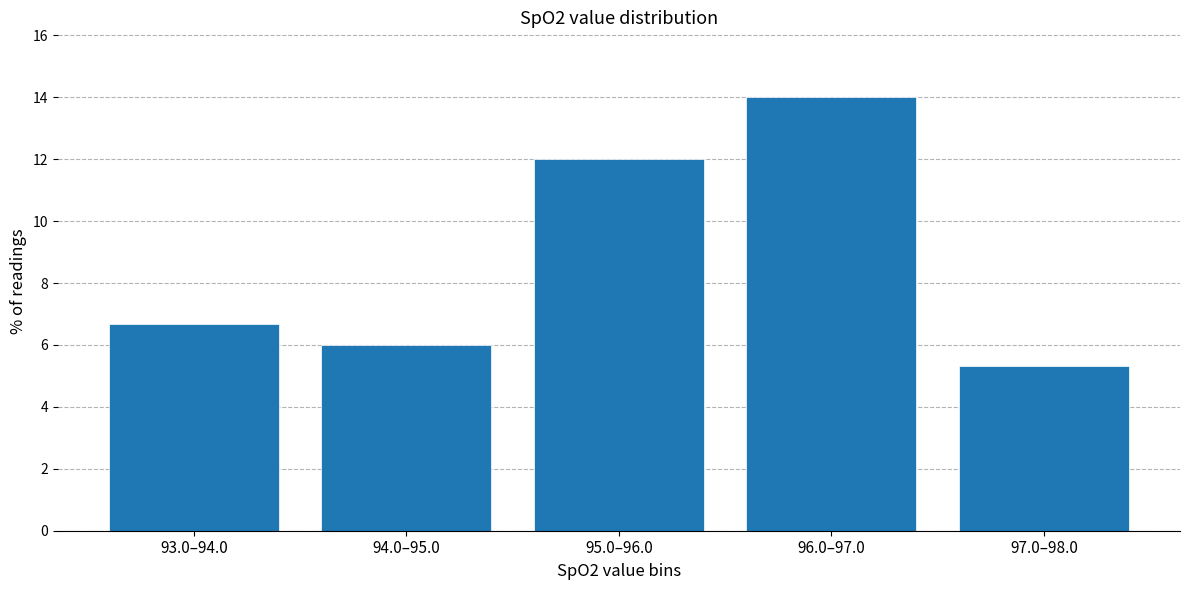

Reading left to right, extract all data points from this chart.

93.0–94.0=6.7	94.0–95.0=6.0	95.0–96.0=12.0	96.0–97.0=14.0	97.0–98.0=5.3